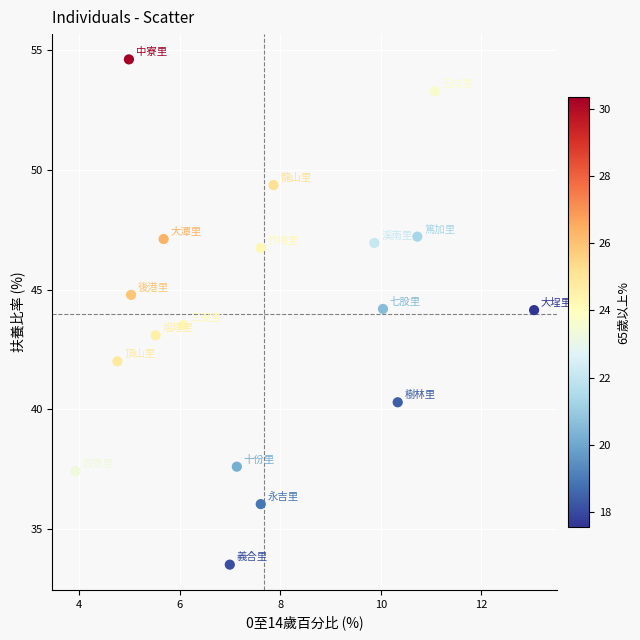

What is the range of X values (max minus min)?

9.1